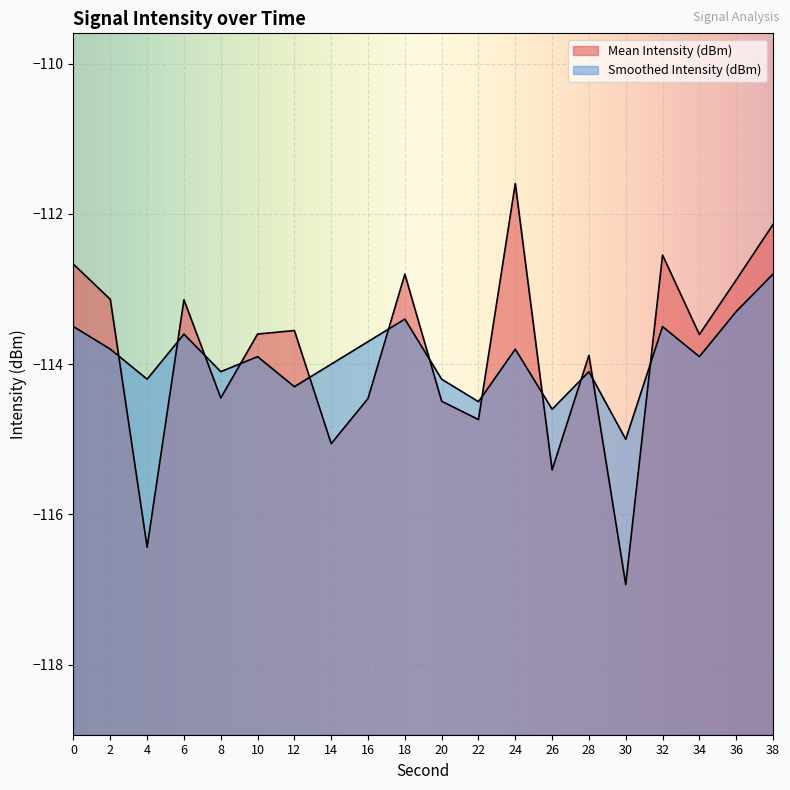

Read the Mean Intensity (dBm) value at 24.

-111.6